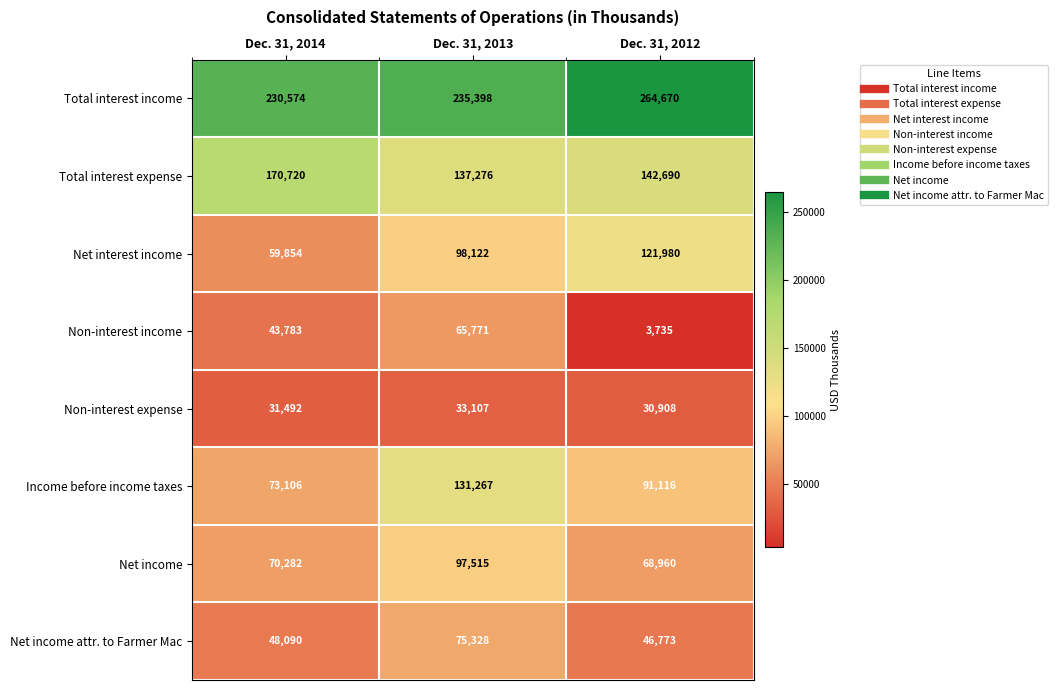

What is the difference between the maximum and minimum values in the Net income attr. to Farmer Mac series?

28555